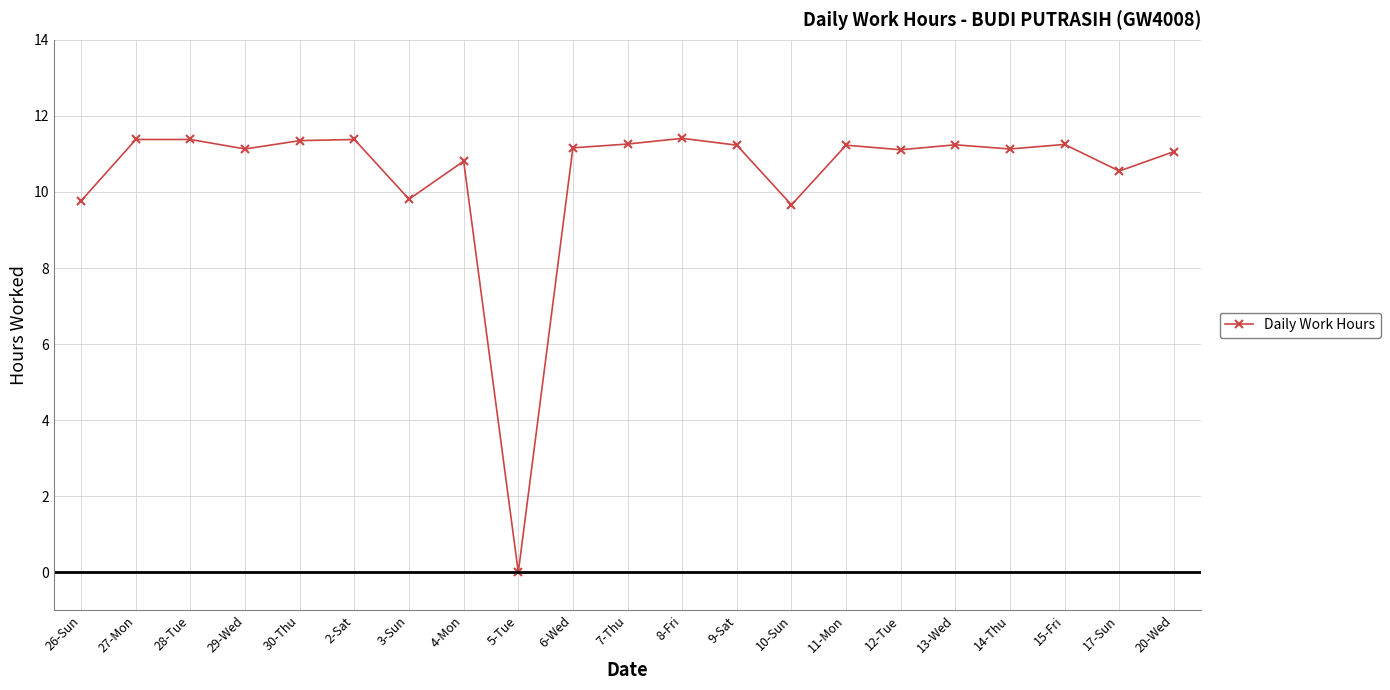

The chart shows a value of 17.4 at 8-Fri. True or false?

False